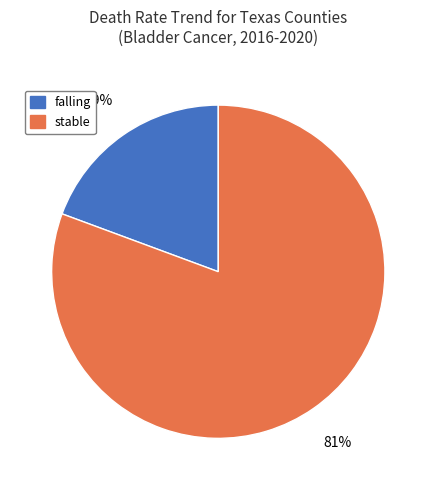

What is the largest slice in the pie chart?

stable